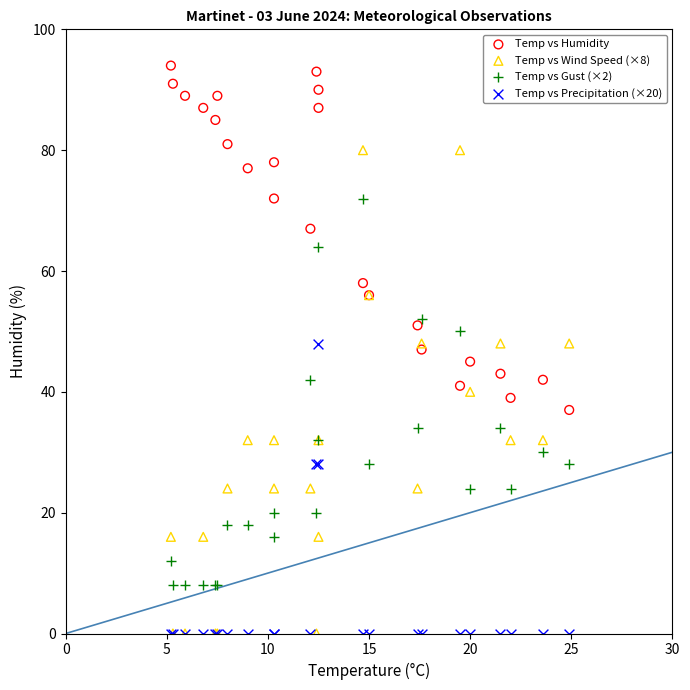

In the Temp vs Humidity series, what Y value is closest to 65?

67